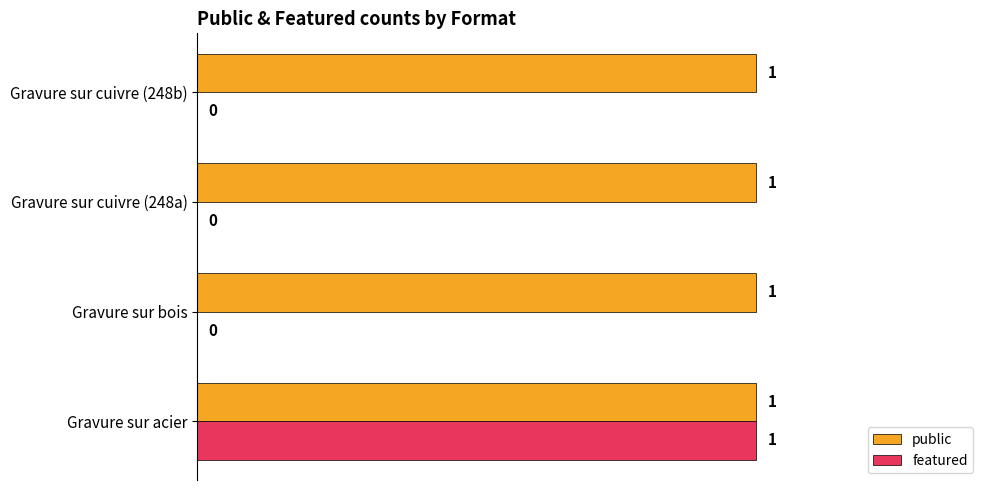

Count the number of data series in this chart.

2